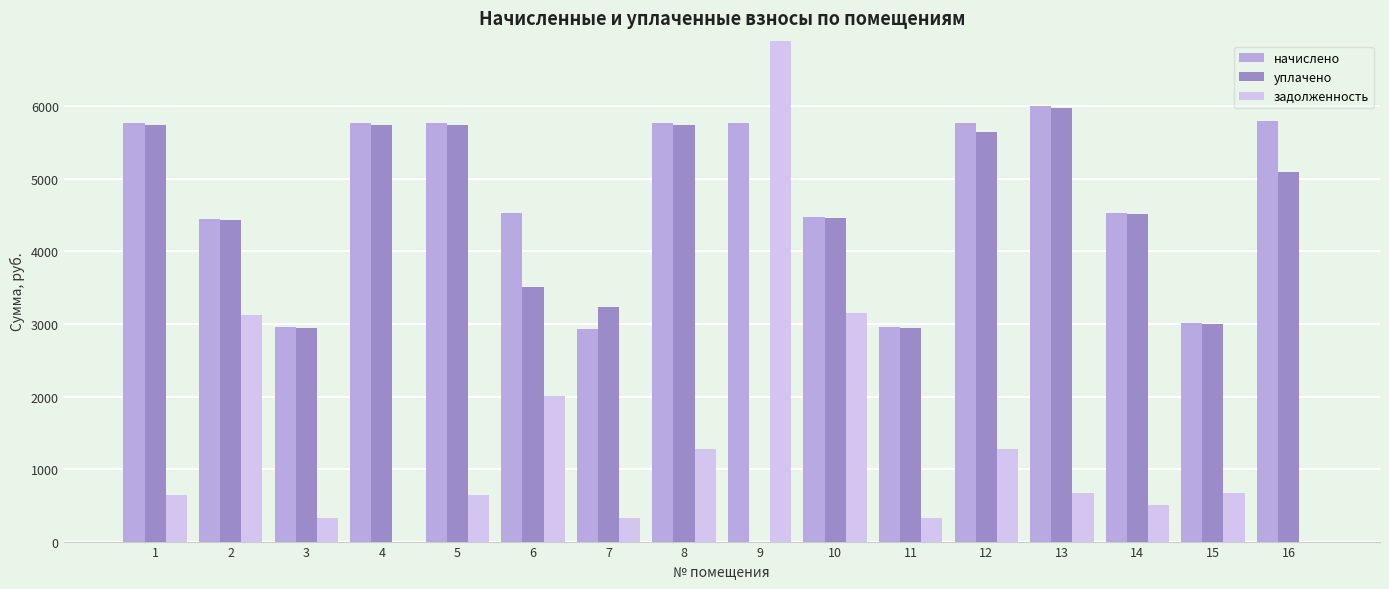

Rank the series by their maximum value, from lowest to highest.

уплачено, начислено, задолженность